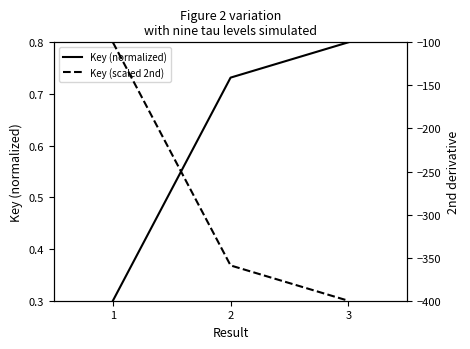

At which label does Key (scaled 2nd) reach its minimum?

3